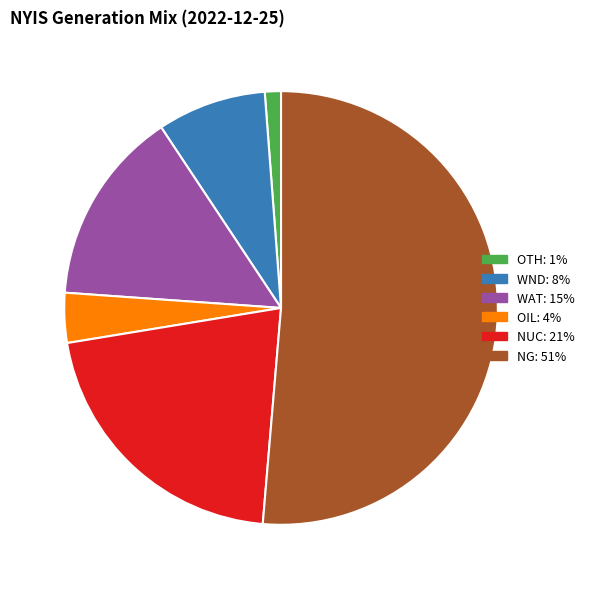

Does any single category account for the majority?

Yes